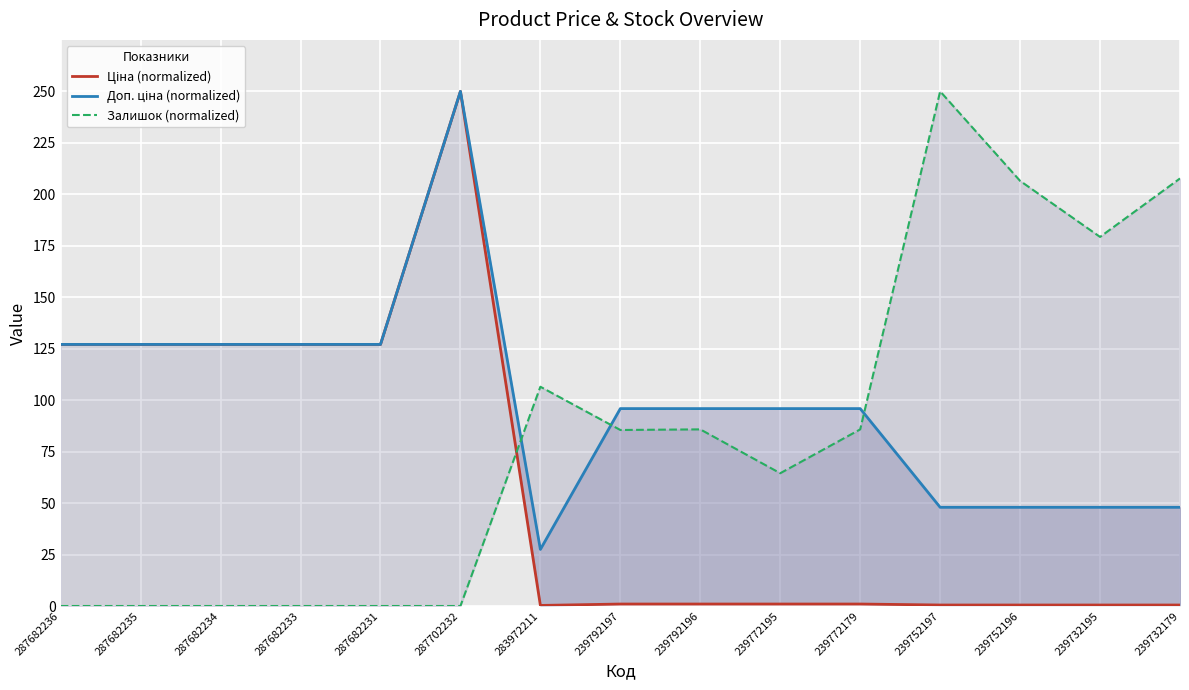

After their last crossing, which series has the higher values: Залишок (normalized) or Ціна (normalized)?

Залишок (normalized)